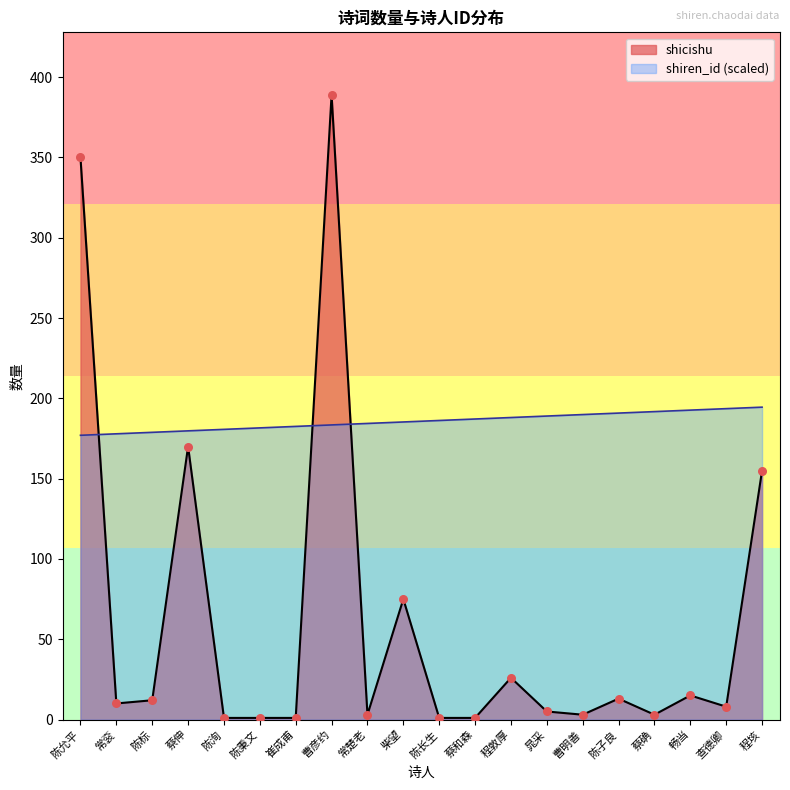

What is the total value across all series at 曹彦约?

572.4